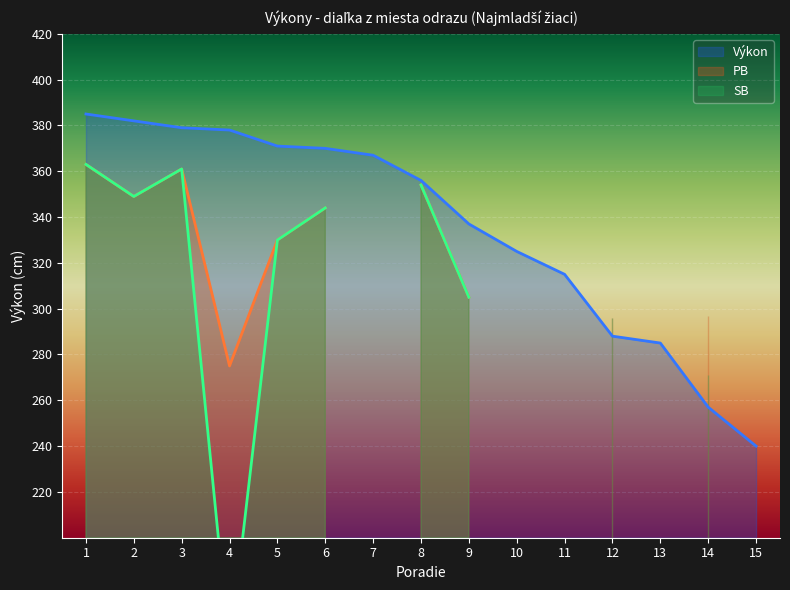

How many series are shown in this chart?

3